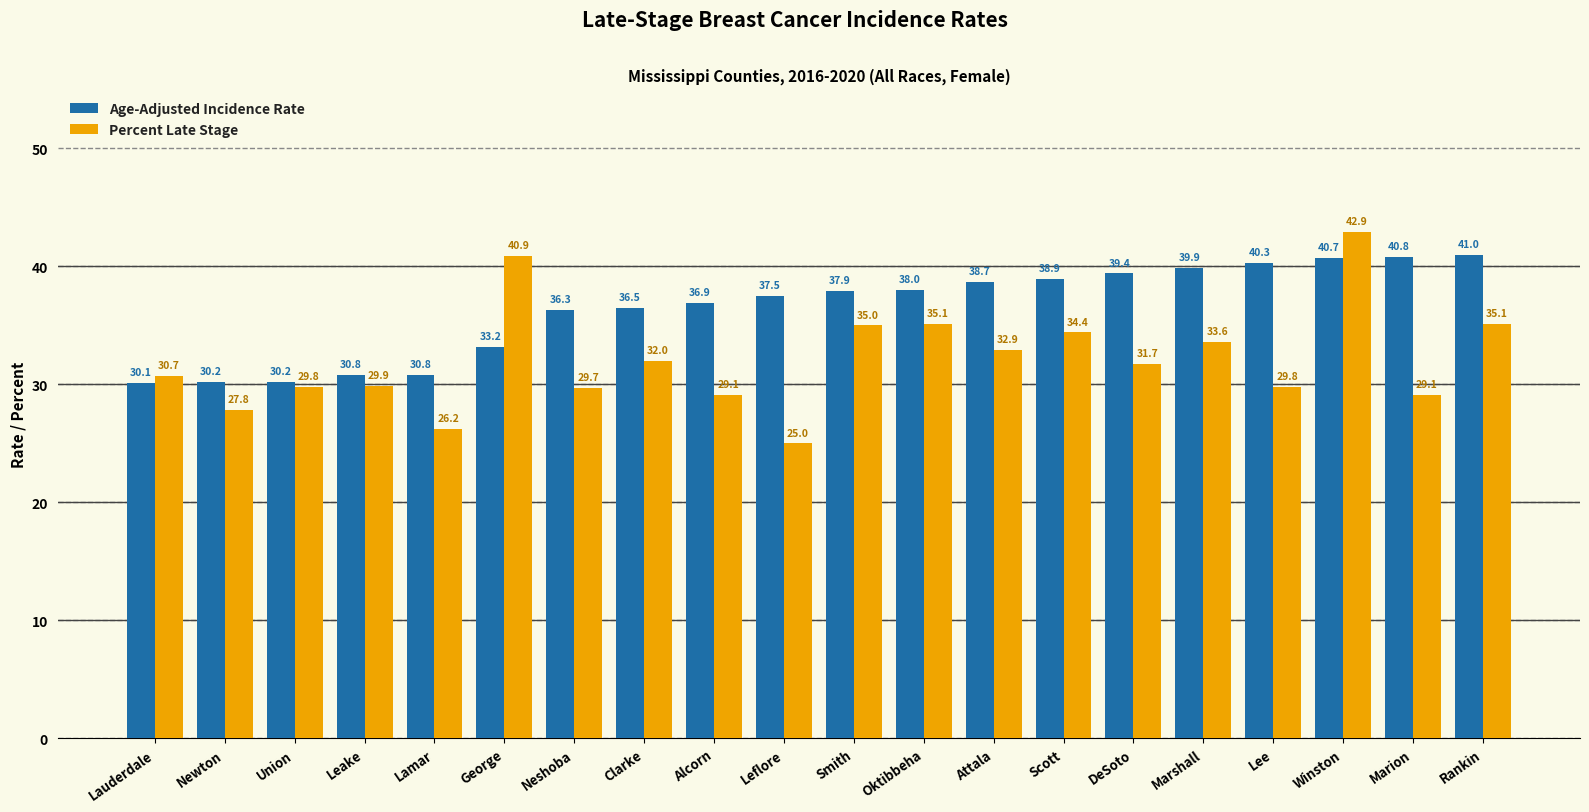

How many bars are there in total?

40